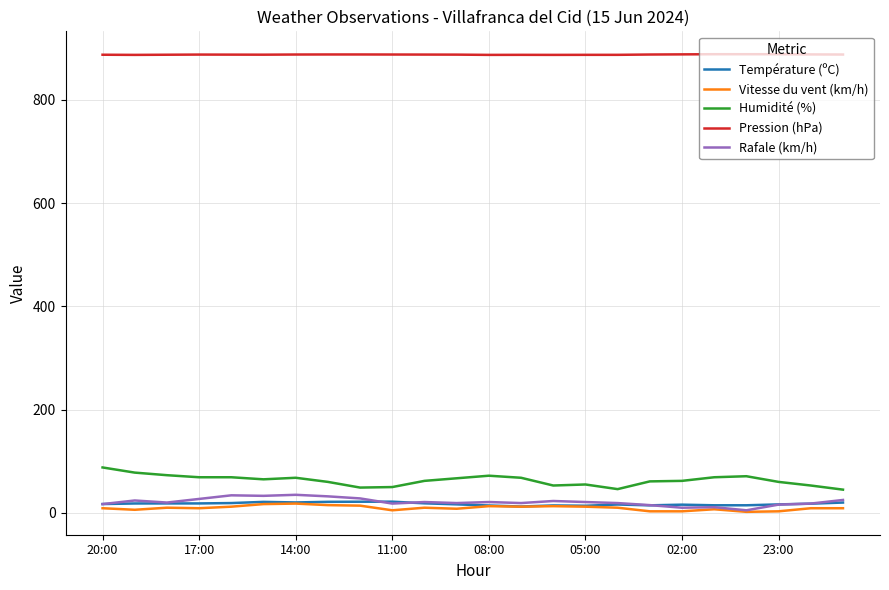

True or false: Vitesse du vent (km/h) and Pression (hPa) cross at least once.

False